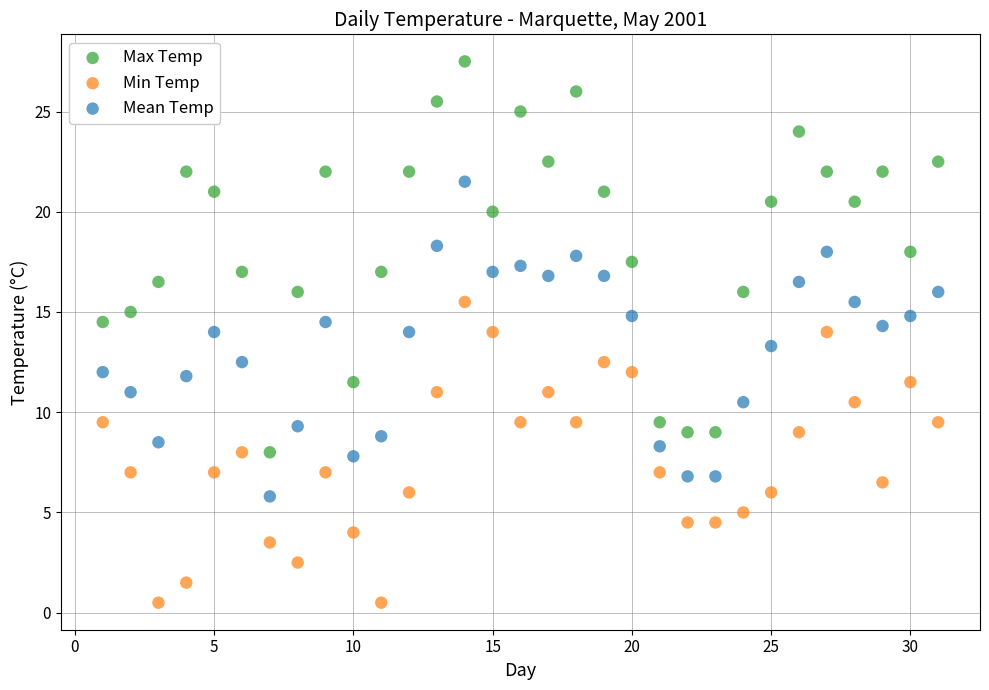

Across all data points, what is the range of Y values (max minus min)?

27.0